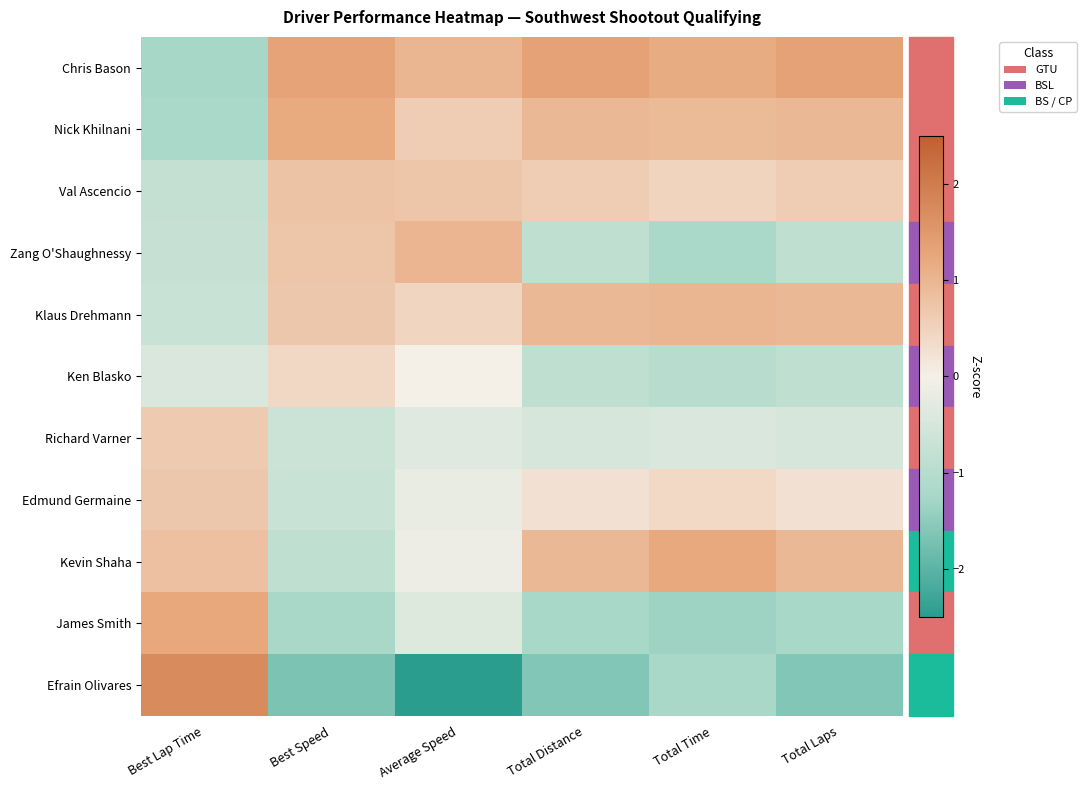

The Kevin Shaha series shows 1.2 at Total Time. True or false?

True